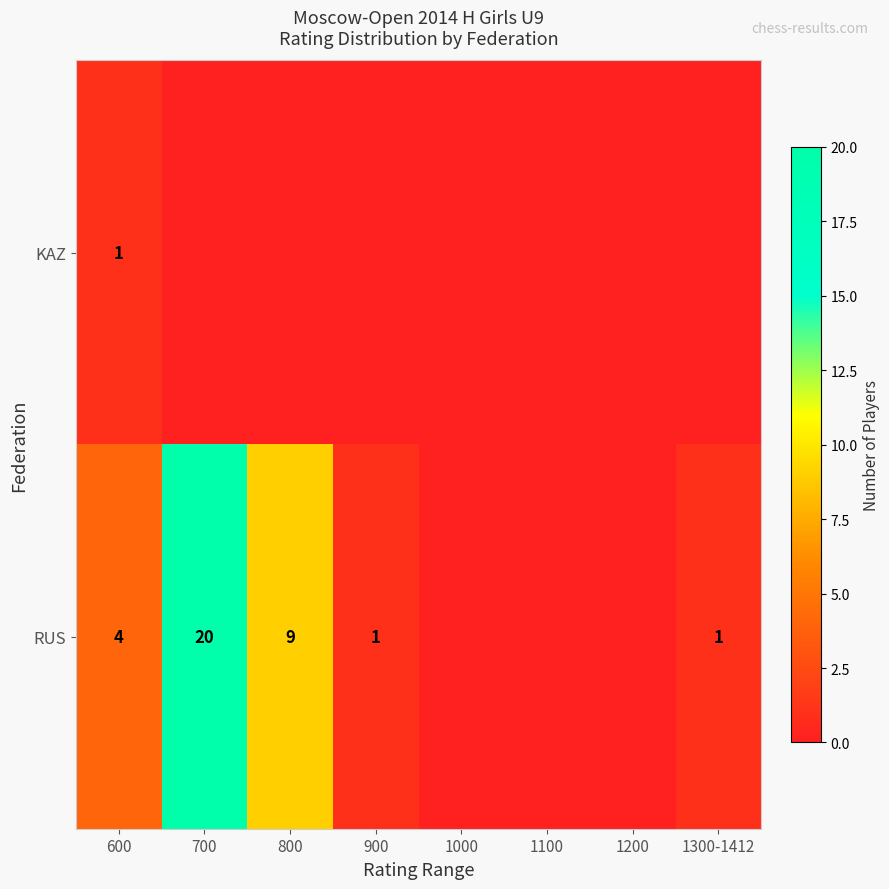

Which has a higher value, 1200 or 1100?

1200